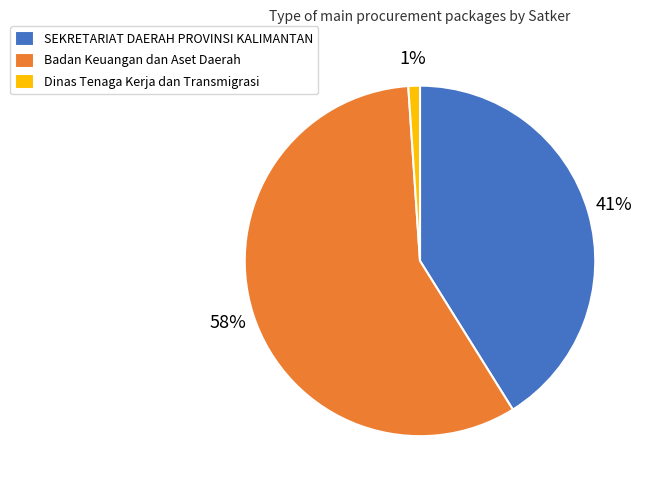

The SEKRETARIAT DAERAH PROVINSI KALIMANTAN slice represents 33% of the pie. True or false?

False